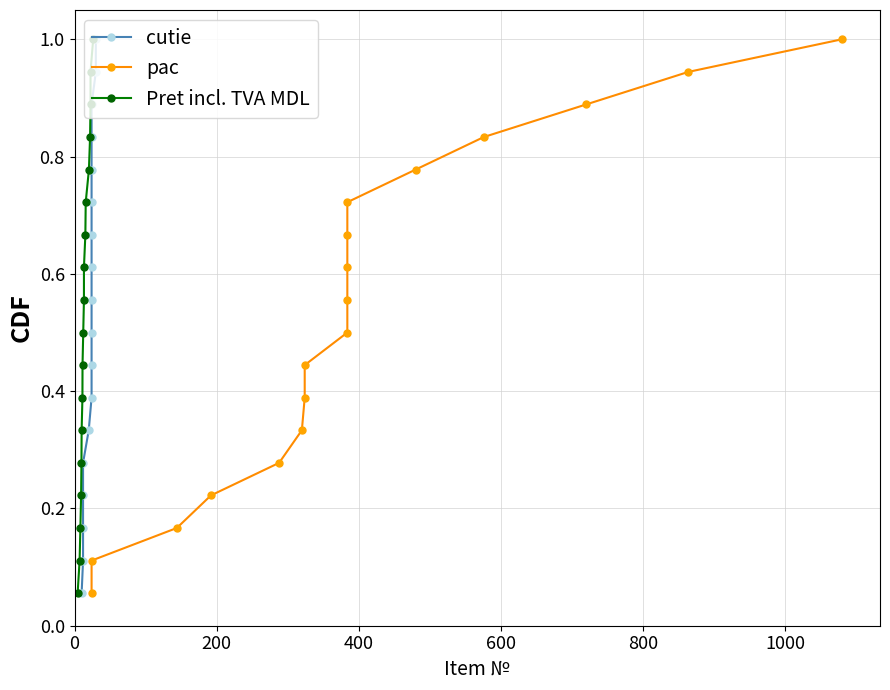

True or false: cutie and pac intersect in this chart.

False